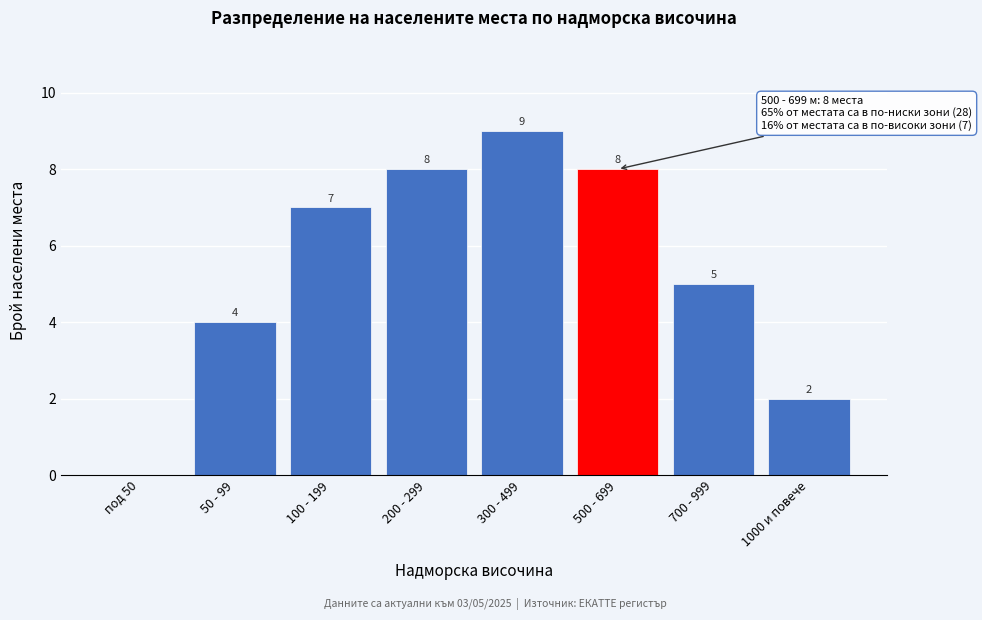

Reading left to right, what are all the values shown in this chart?

под 50=0	50 - 99=4	100 - 199=7	200 - 299=8	300 - 499=9	500 - 699=8	700 - 999=5	1000 и повече=2